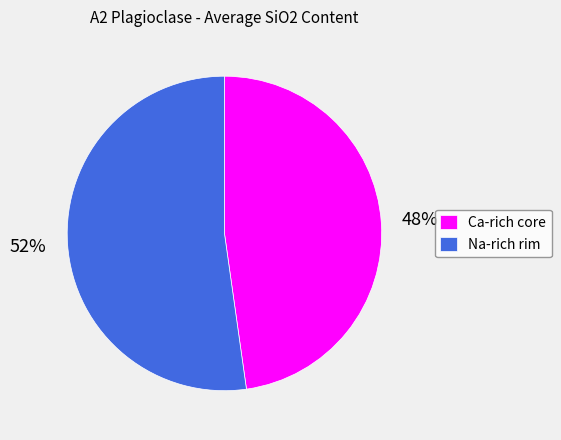

Which category has the smallest portion of the pie?

Ca-rich core